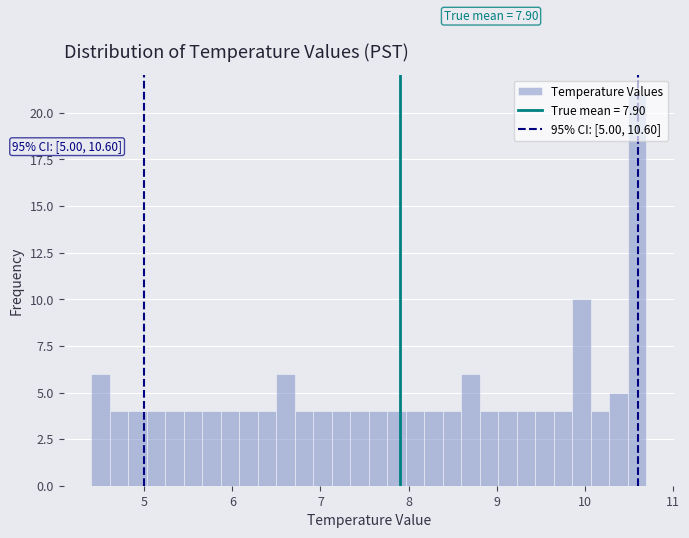

Around what value on the x-axis is the tallest bar? Give the approximate position of its centre, as read against the axis.

10.6